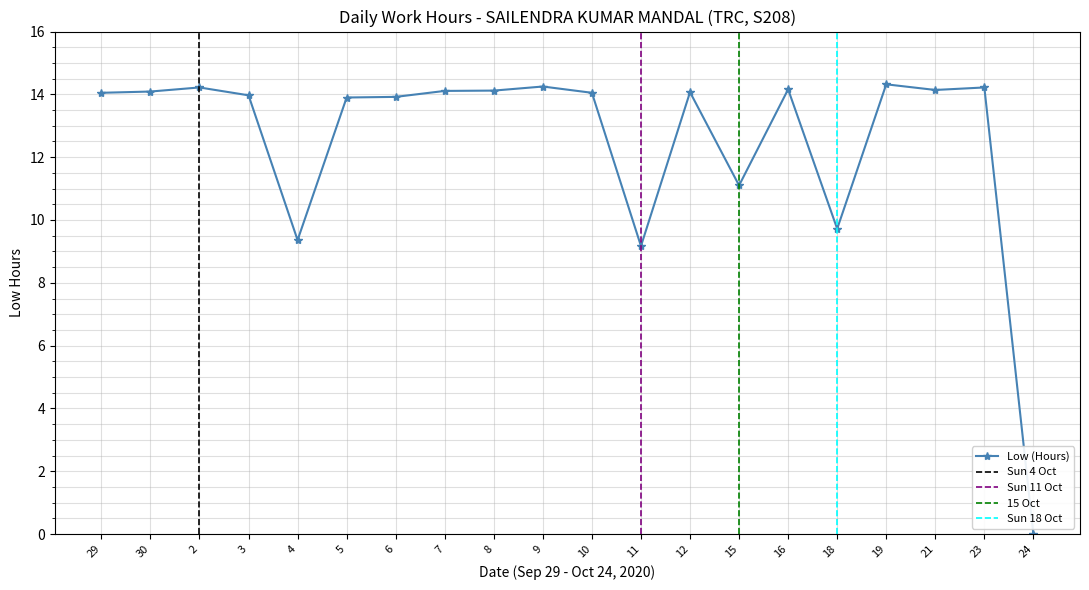

How many data points are less than 14?

8